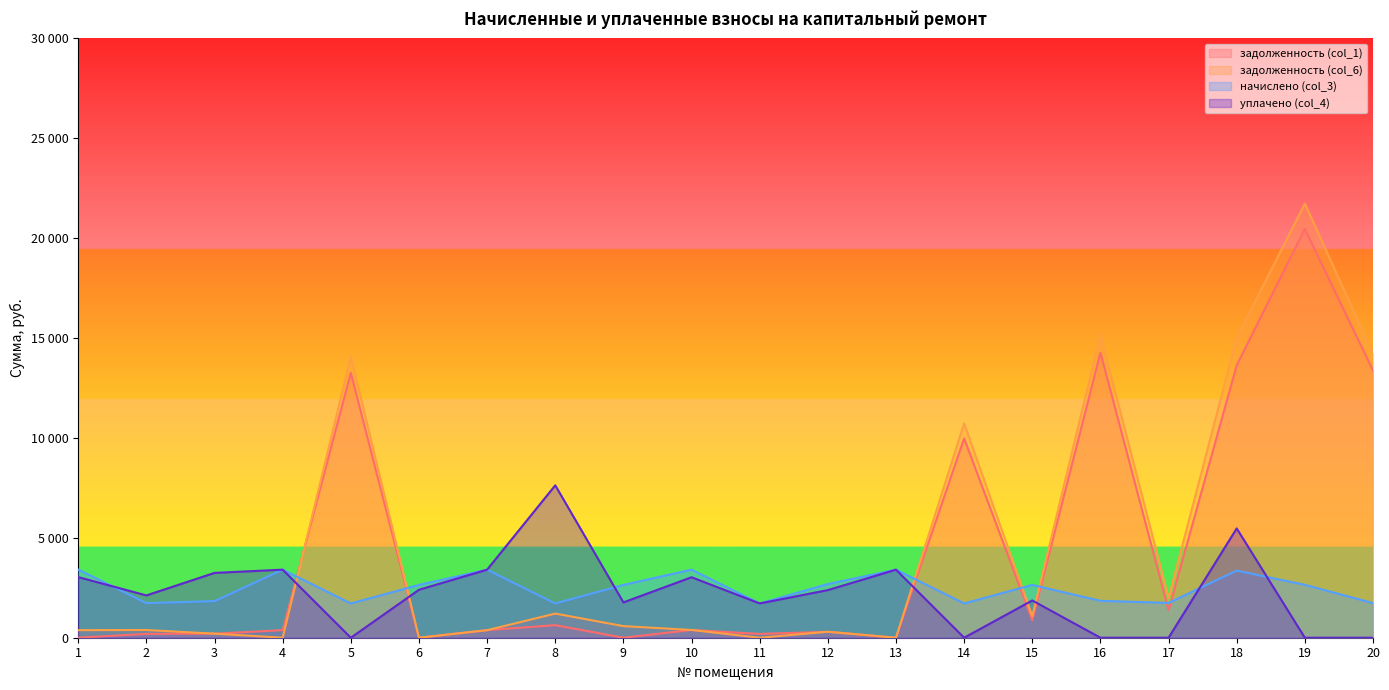

Reading left to right, extract all data points from this chart.

задолженность (col_1): 1=0.0	2=192.5	3=203.6	4=378.5	5=13257.0	6=0.0	7=378.5	8=629.3	9=0.0	10=388.1	11=190.7	12=298.4	13=0.0	14=9976.0	15=877.5	16=14274.0	17=1380.2	18=13639.4	19=20455.2	20=13379.4
задолженность (col_6): 1=378.7	2=384.9	3=203.6	4=0.0	5=14083.1	6=0.0	7=378.5	8=1207.9	9=581.5	10=388.1	11=0.0	12=298.4	13=0.0	14=10732.5	15=1076.9	16=15163.4	17=1990.0	18=15008.8	19=21729.7	20=14213.0
начислено (col_3): 1=3411.7	2=1732.2	3=1832.2	4=3406.5	5=1716.4	6=2643.0	7=3406.5	8=1716.4	9=2643.0	10=3406.5	11=1716.4	12=2685.2	13=3406.5	14=1716.4	15=2643.0	16=1848.1	17=1742.8	18=3359.1	19=2648.3	20=1732.2
уплачено (col_4): 1=3034.5	2=2117.2	3=3244.8	4=3406.5	5=0.0	6=2400.0	7=3406.5	8=7628.4	9=1767.9	10=3028.0	11=1716.4	12=2384.0	13=3406.5	14=0.0	15=1865.2	16=0.0	17=0.0	18=5470.6	19=0.0	20=0.0